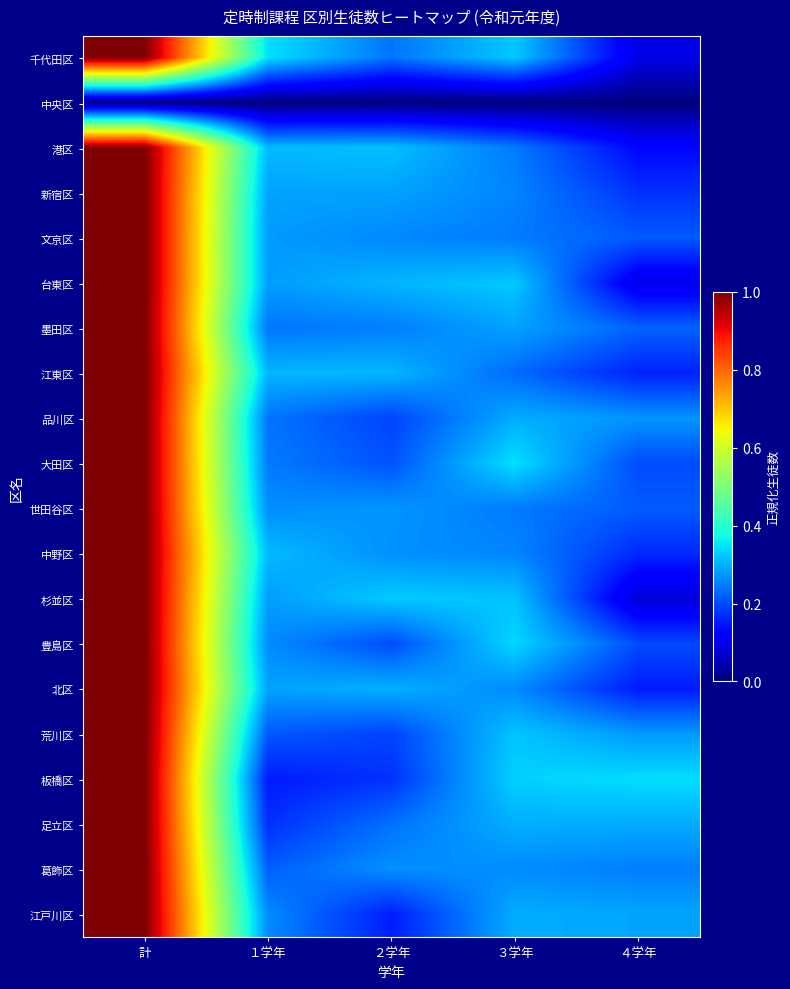

Which series has the widest spread of values?

杉並区